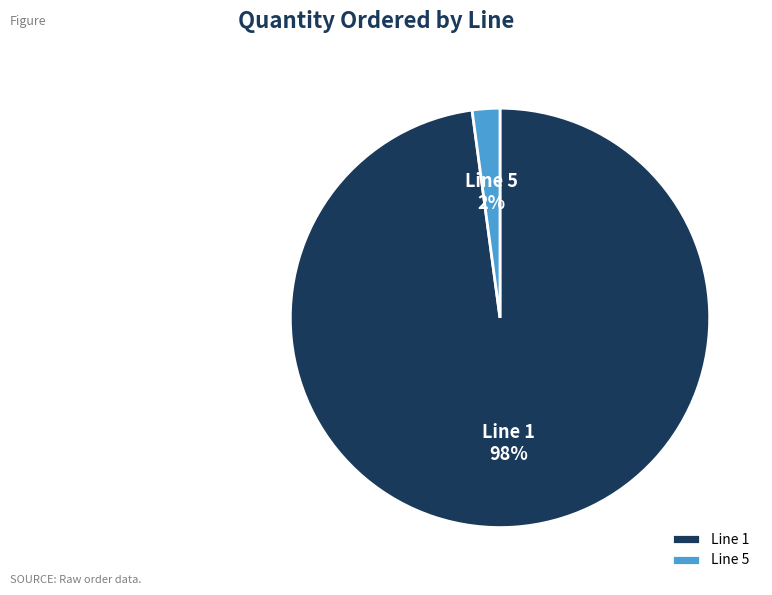

What is the largest slice in the pie chart?

Line 1